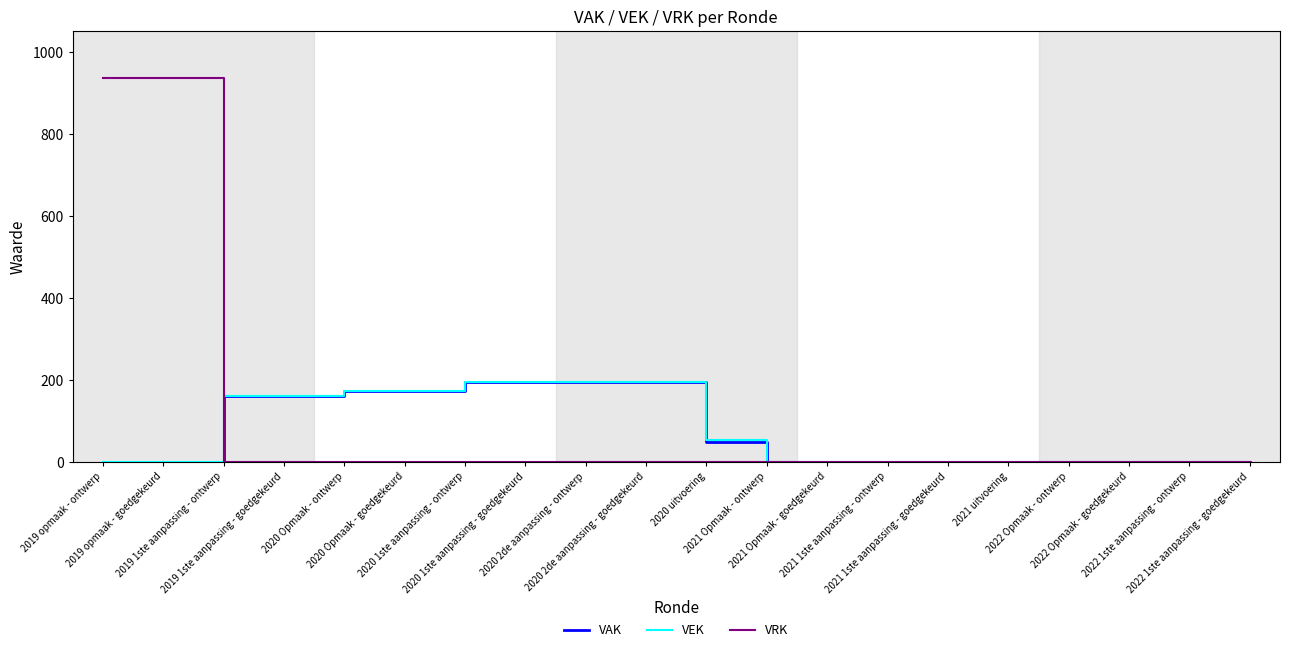

What is the greatest value displayed?

937